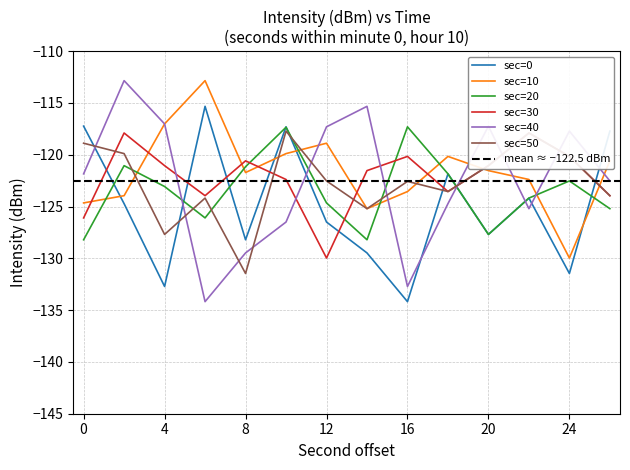

What is the difference between the second highest and minimum values in the sec=10 series?

12.9